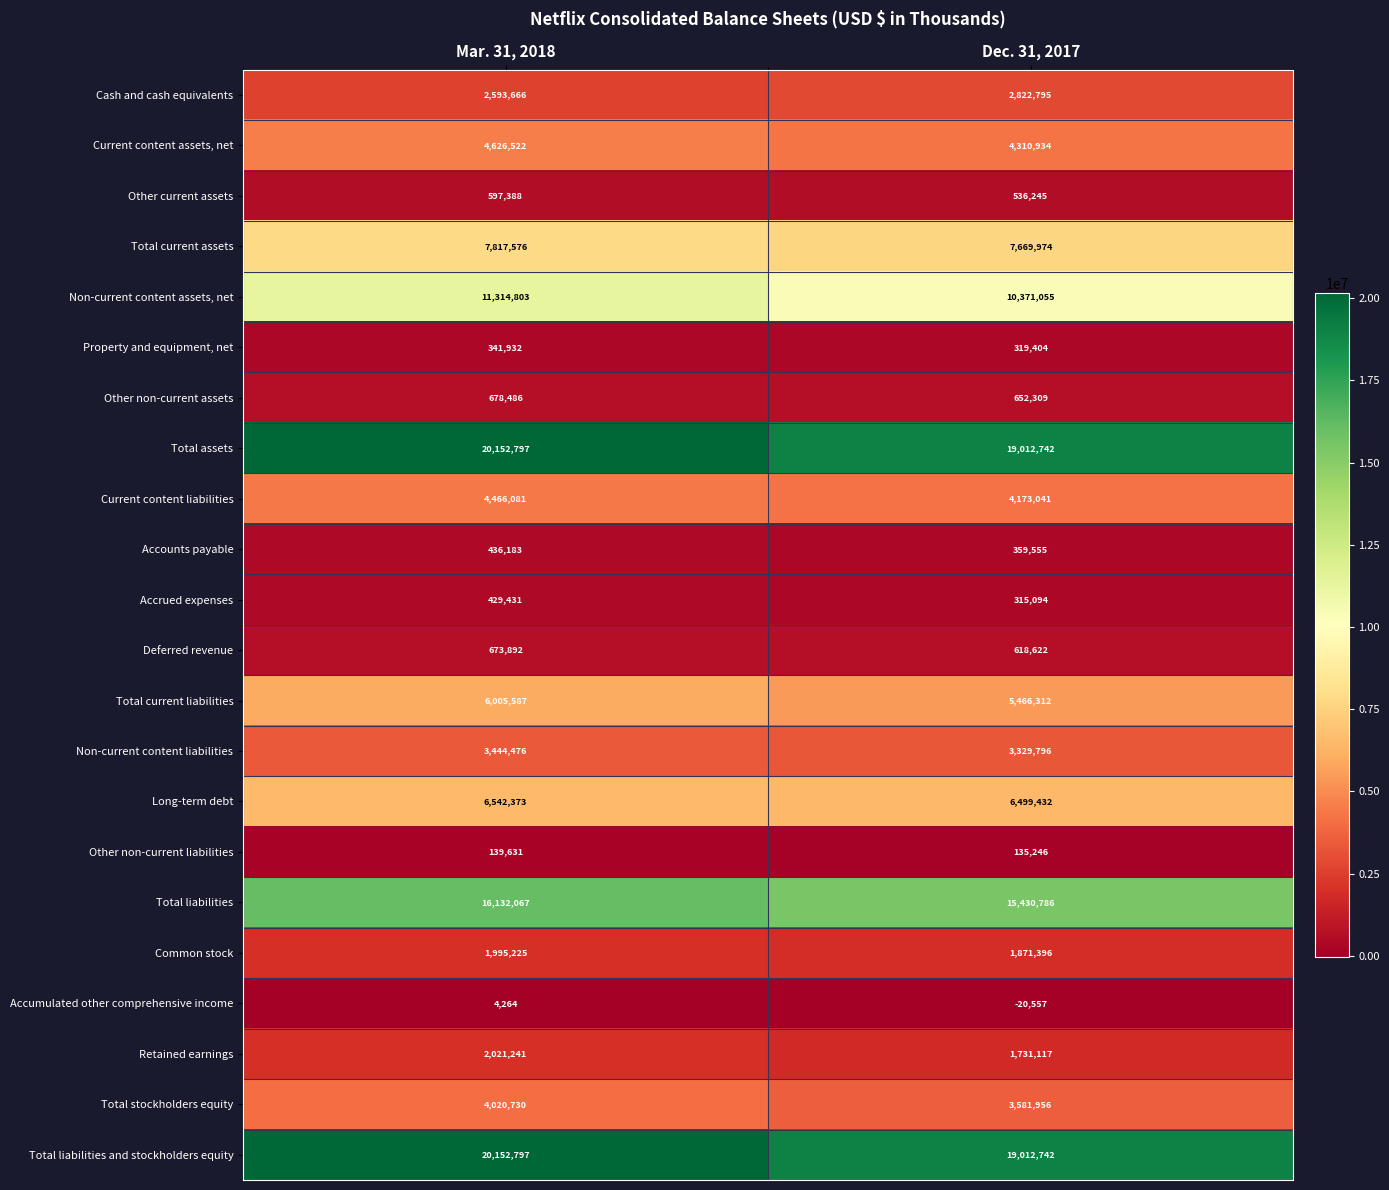

What is the spread (max minus min) of values at Mar. 31, 2018?

20148533